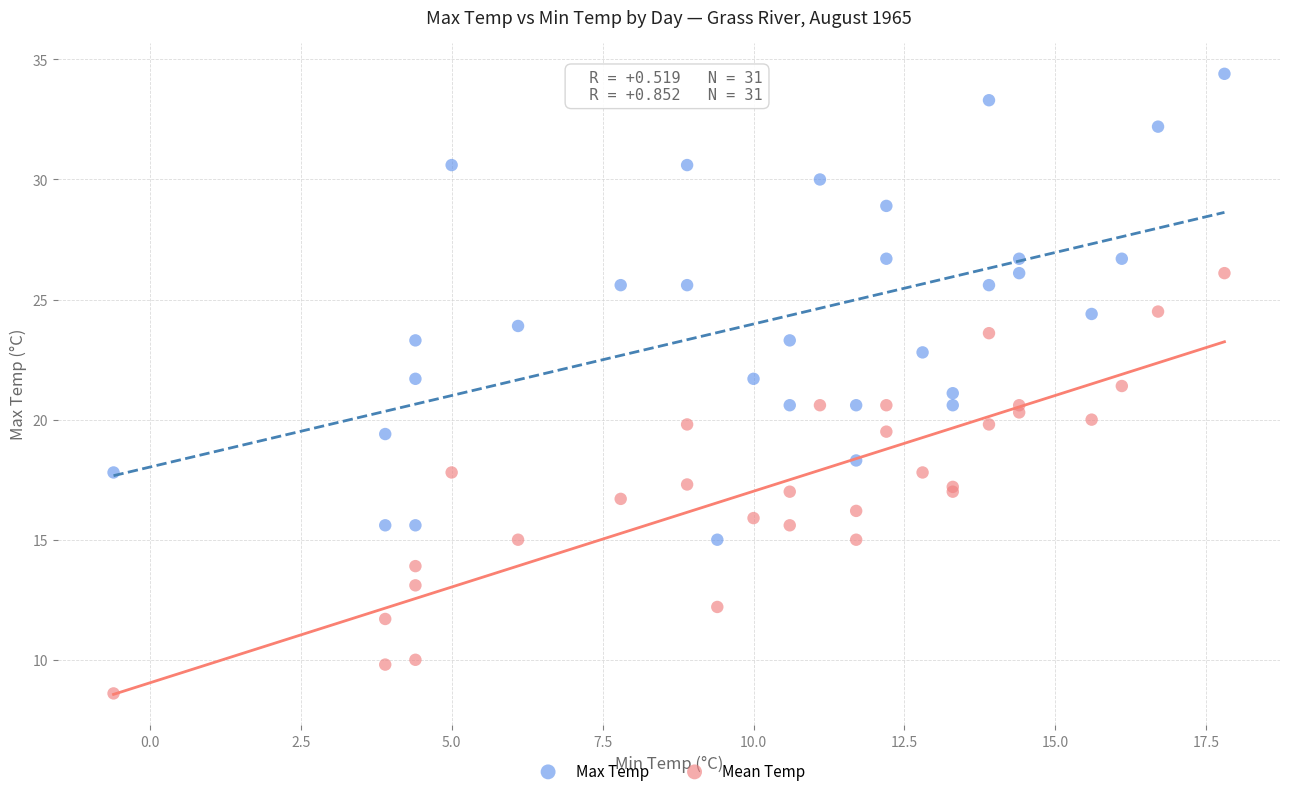

Which series has the widest spread of Y values?

Max Temp